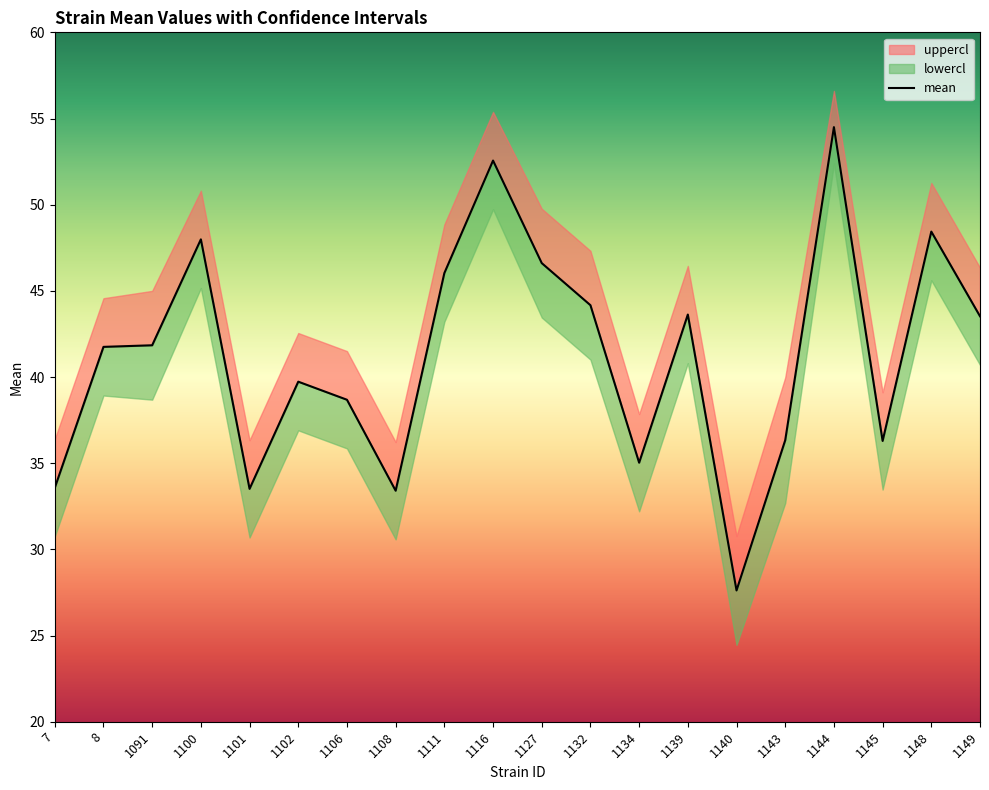

Is this an area chart (filled region under the line)?

No